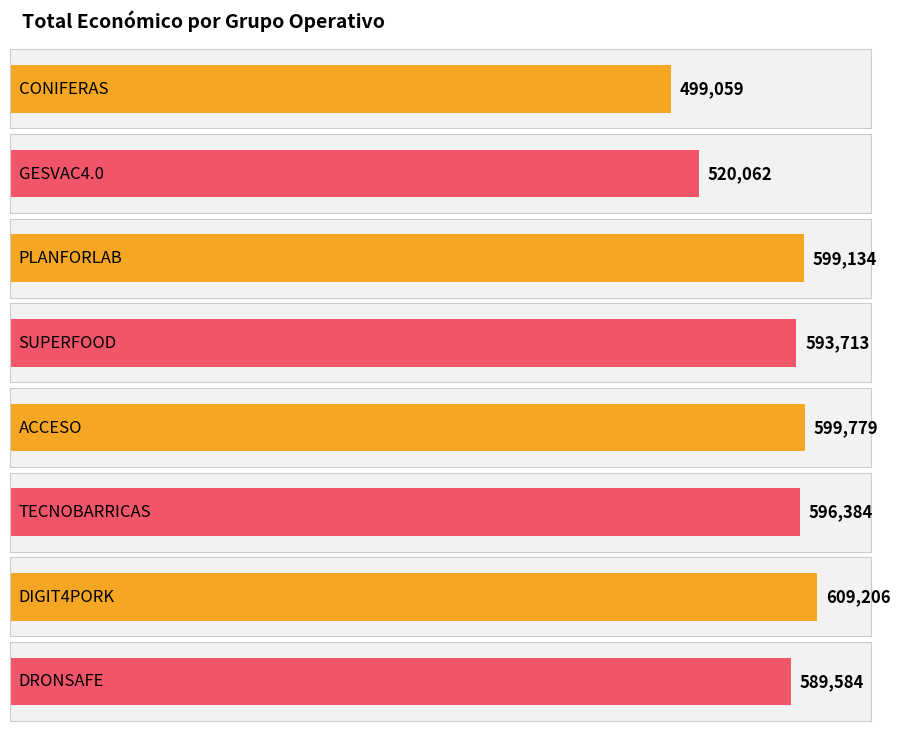

How many bars are there in total?

8